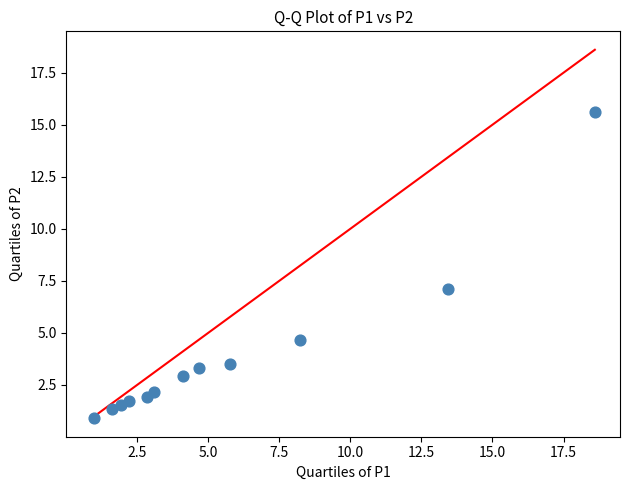

What Y value in the scatter plot is closest to 8?

7.1